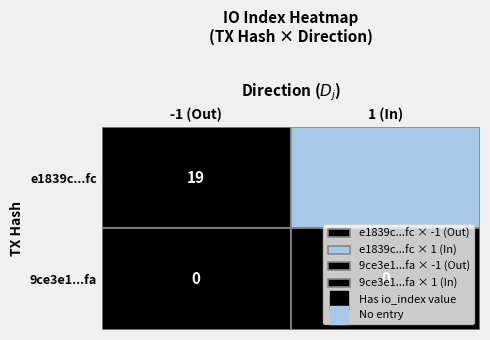

True or false: e1839c833a1b77566f4f914024841f136f1a3fc has a value of -1 at direction.

True